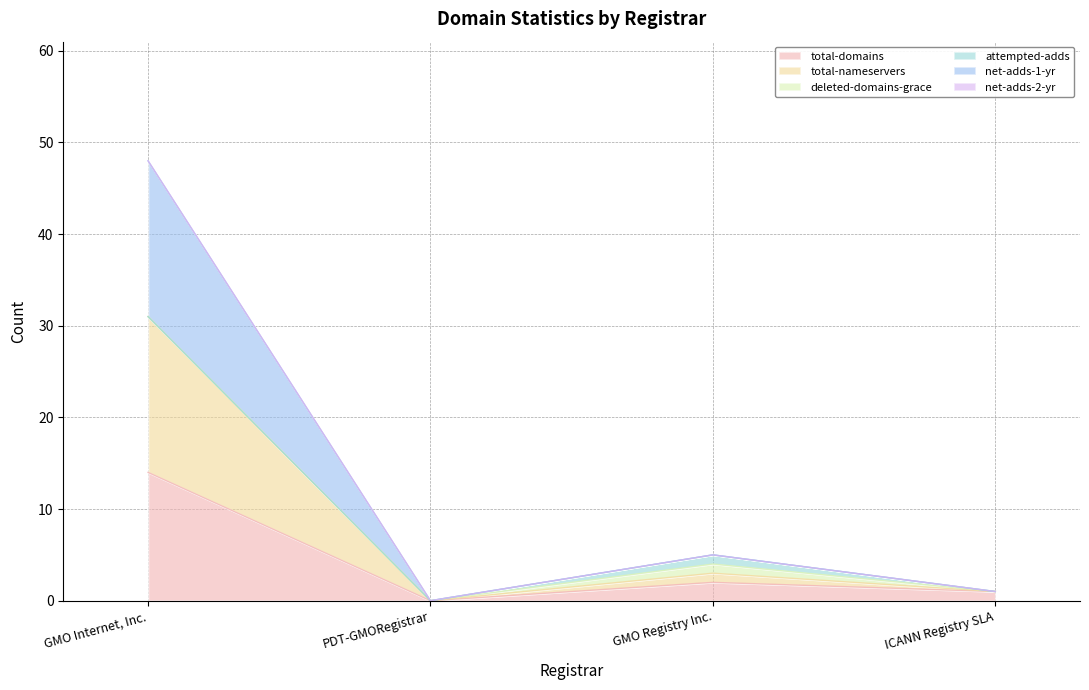

The value of total-nameservers at ICANN Registry SLA is 1. True or false?

True